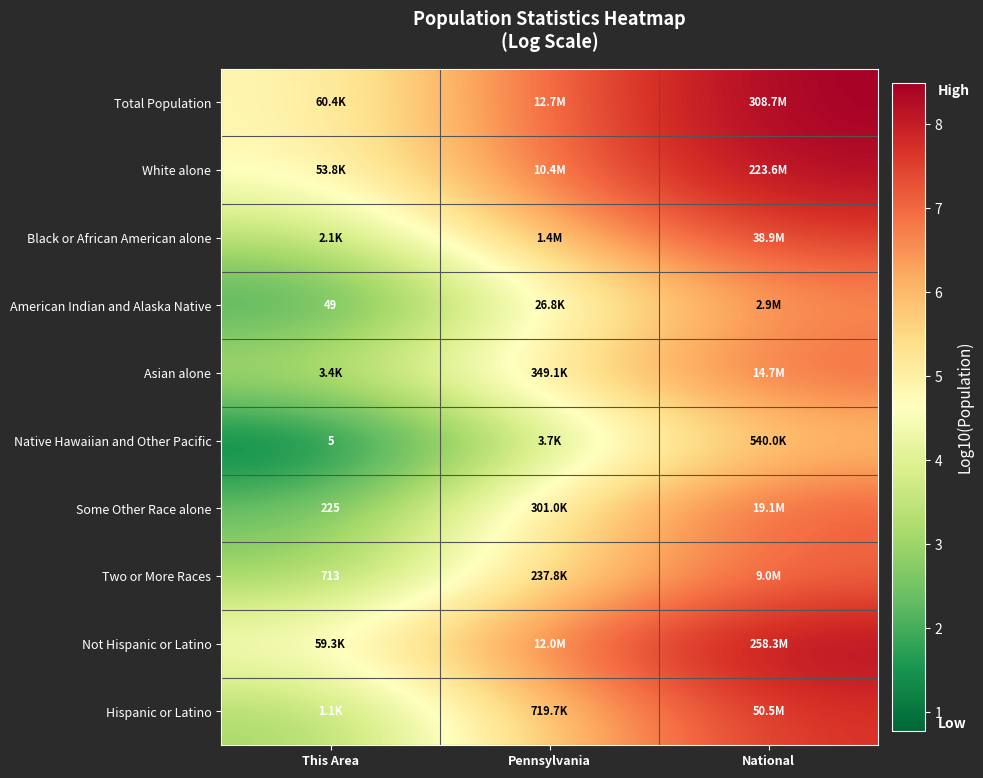

The value of Asian alone at Pennsylvania is 7.8. True or false?

False